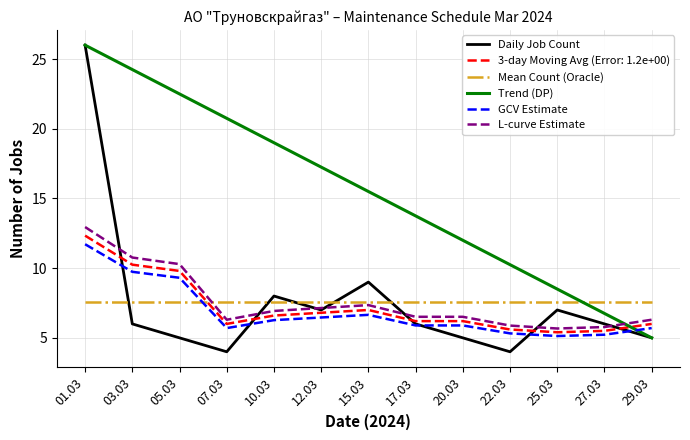

The Daily Job Count series shows 0.9 at 22.03. True or false?

False